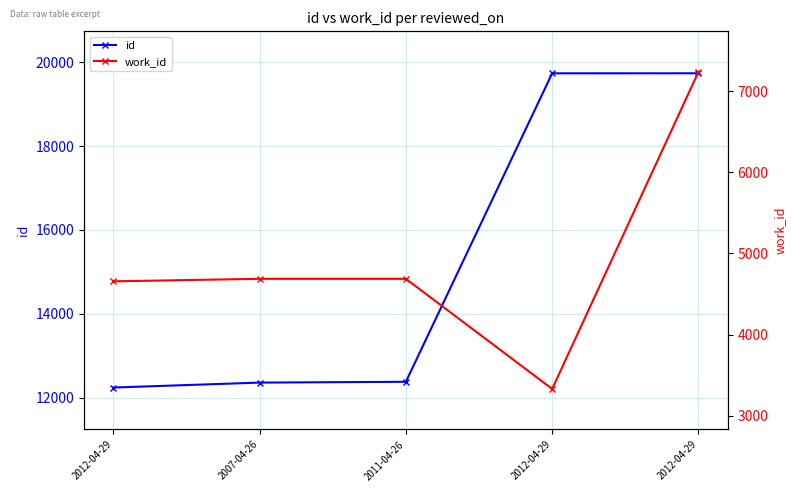

What is the total value across all series at 2012-04-29?

16899